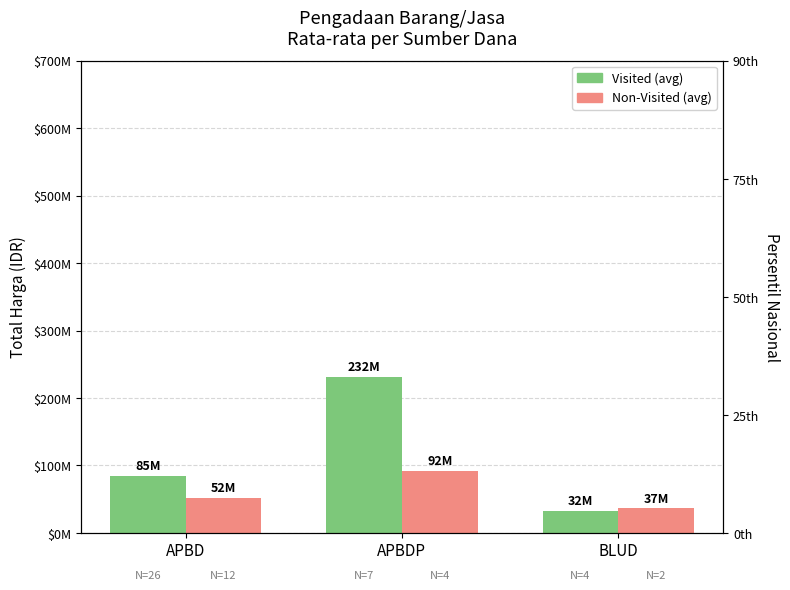

At which label does Visited (avg) reach its minimum?

BLUD